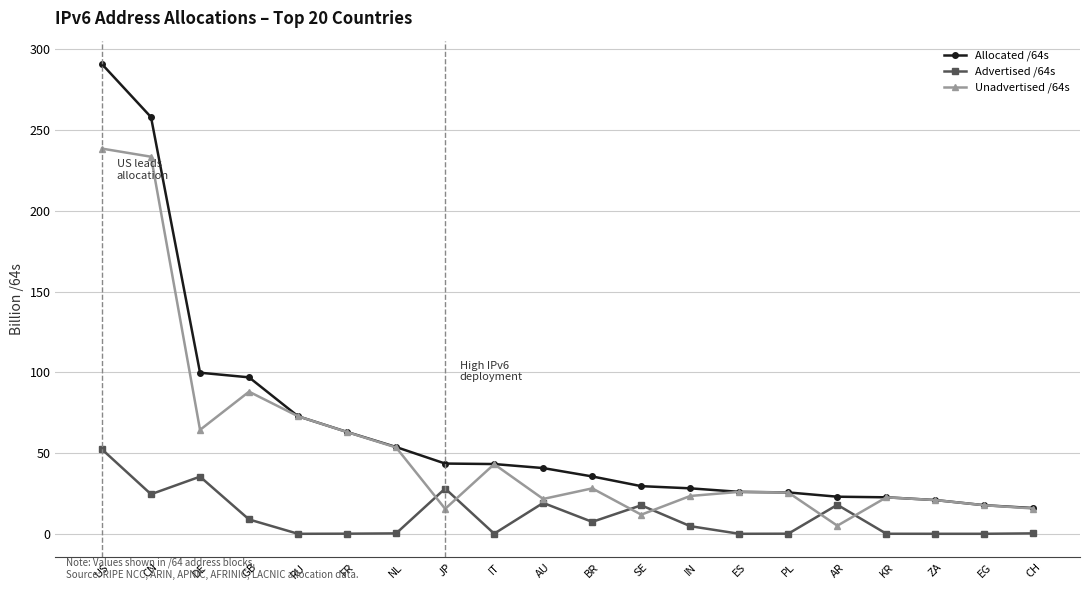

Read the Unadvertised /64s value at FR.

63.0